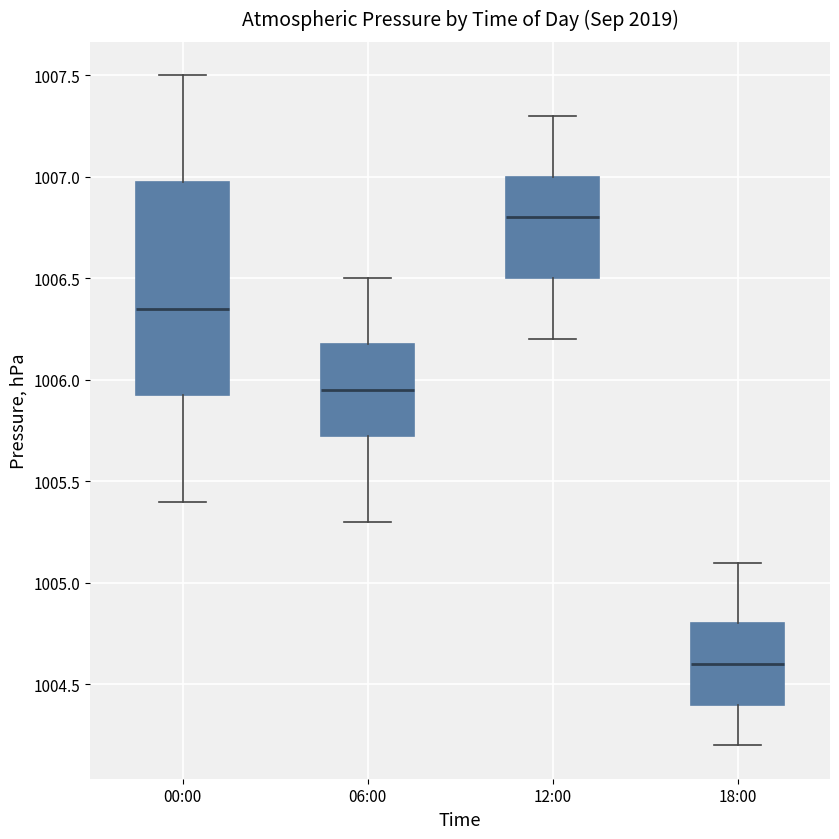

Reading left to right, transcribe this box plot: for each box, give where its median line is, the range the box spans, and where its two whiskers end, as read against the y-axis. The values are not printed on the chart, so give them approximately, as read against the axis.

00:00: median 1006.35, box 1005.95 to 1007.00, whiskers 1005.40 to 1007.50
06:00: median 1005.95, box 1005.75 to 1006.20, whiskers 1005.30 to 1006.50
12:00: median 1006.80, box 1006.50 to 1007.00, whiskers 1006.20 to 1007.30
18:00: median 1004.60, box 1004.40 to 1004.80, whiskers 1004.20 to 1005.10